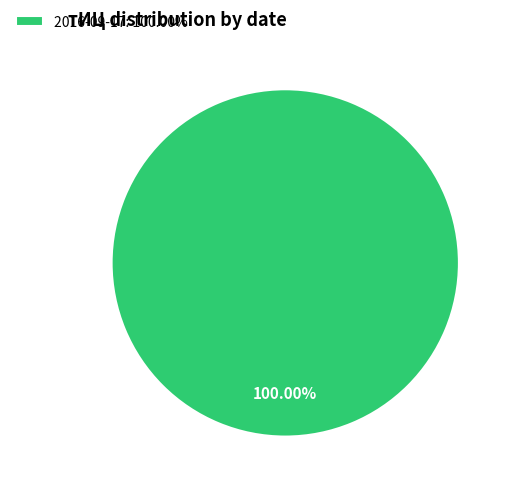

Does 2016-09-17: 100.00% account for over 50% of the chart?

Yes